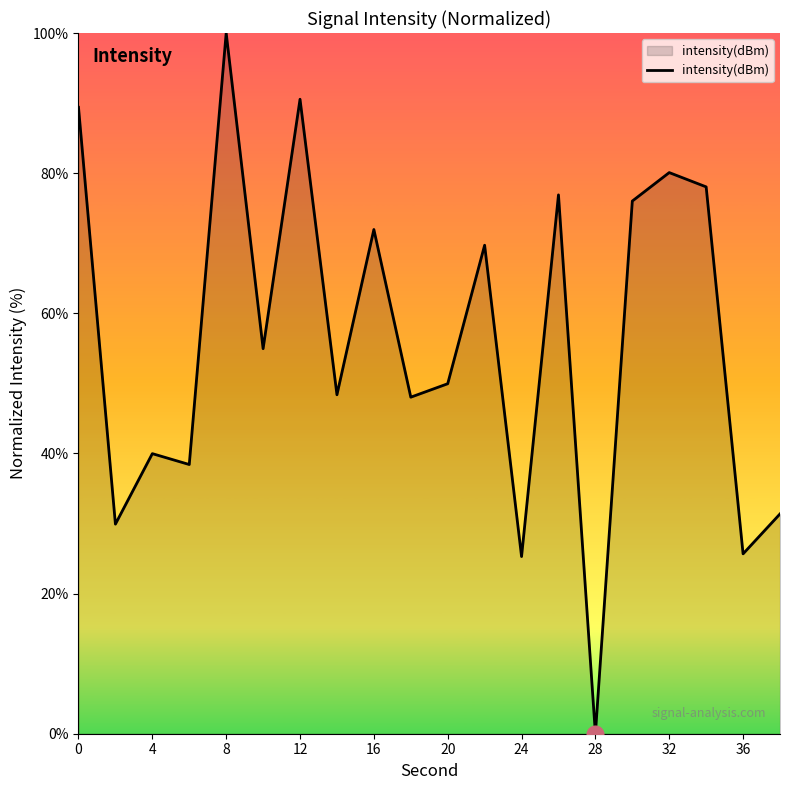

What is the difference between the maximum and minimum values?

100.0